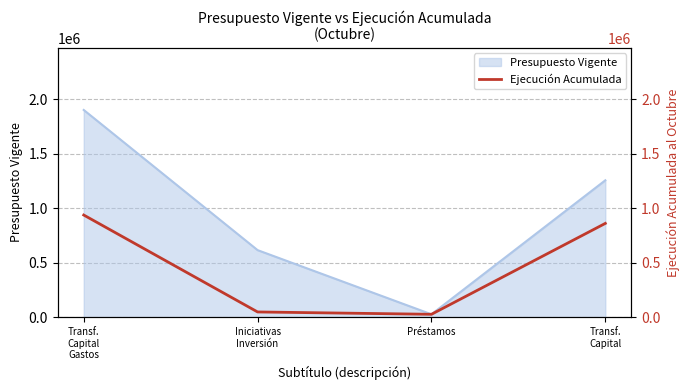

True or false: Presupuesto Vigente has more than 1 points higher than both neighbors.

False